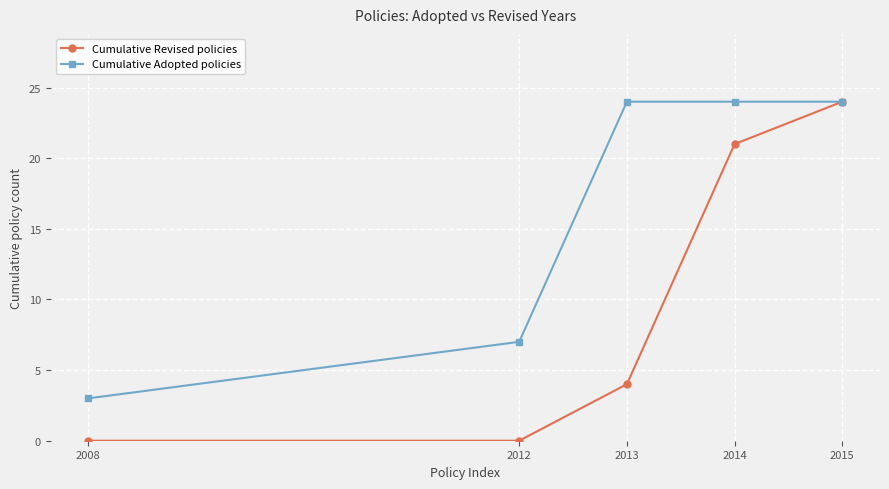

What is the difference between the maximum and minimum values in the Cumulative Adopted policies series?

21